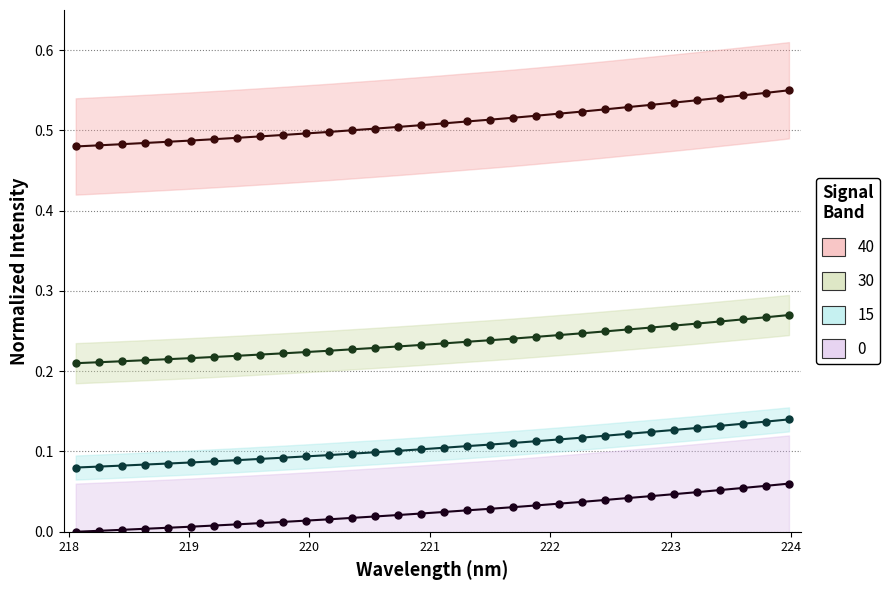

Count the values in the range 0 to 1.

32